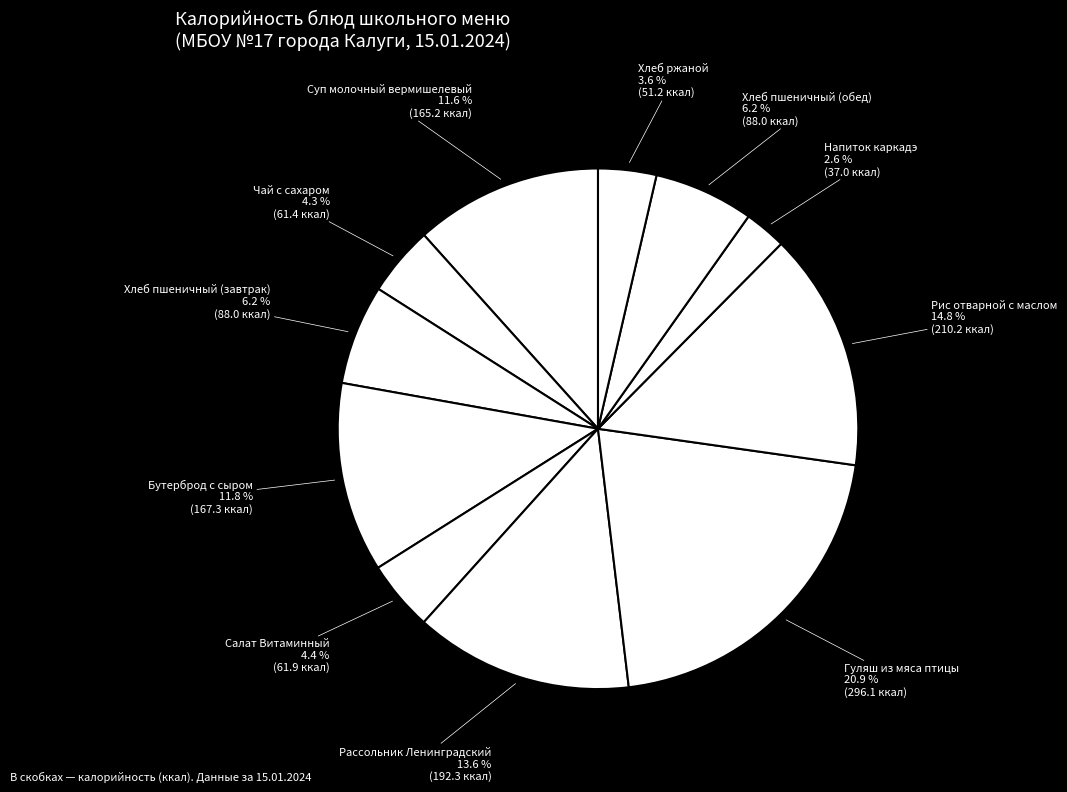

What is the ratio of the value at Салат Витаминный to the value at Рассольник Ленинградский?

0.3